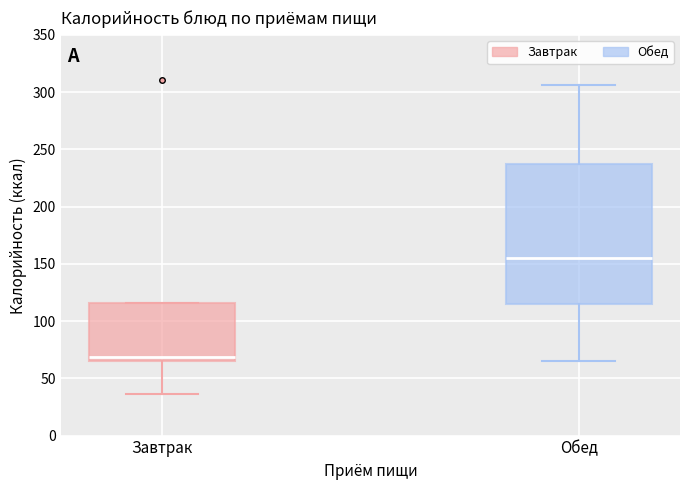

Reading left to right, read every box against the y-axis: the position of its median line, the range the box covers, and the ends of its whiskers. The values are not printed on the chart, so give them approximately, as read against the axis.

Завтрак: median 70, box 65 to 115, whiskers 35 to 115
Обед: median 155, box 115 to 235, whiskers 65 to 305